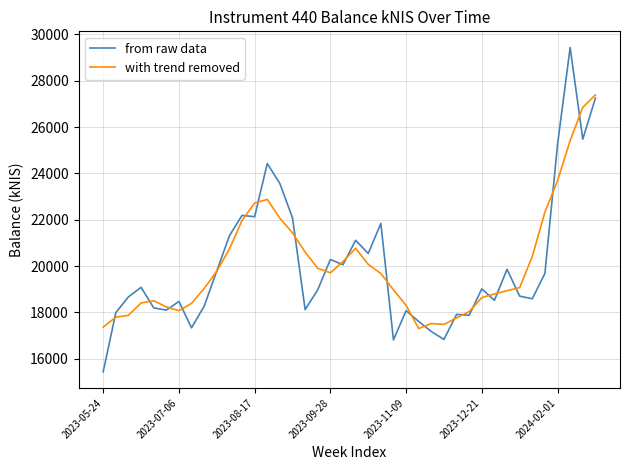

What are all the series names shown in the legend?

from raw data, with trend removed